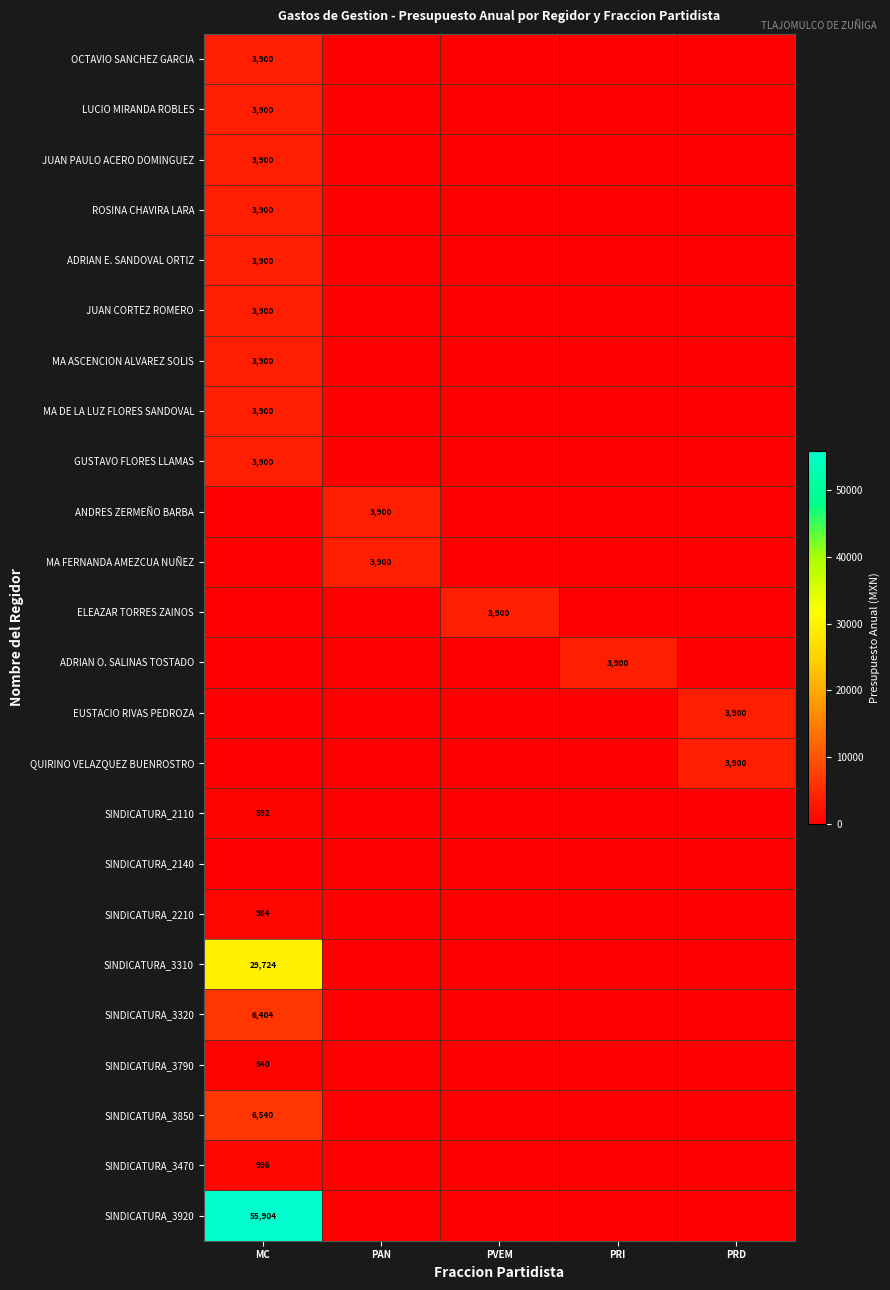

Is it true that SINDICATURA_3850 equals 3399 at MC?

False